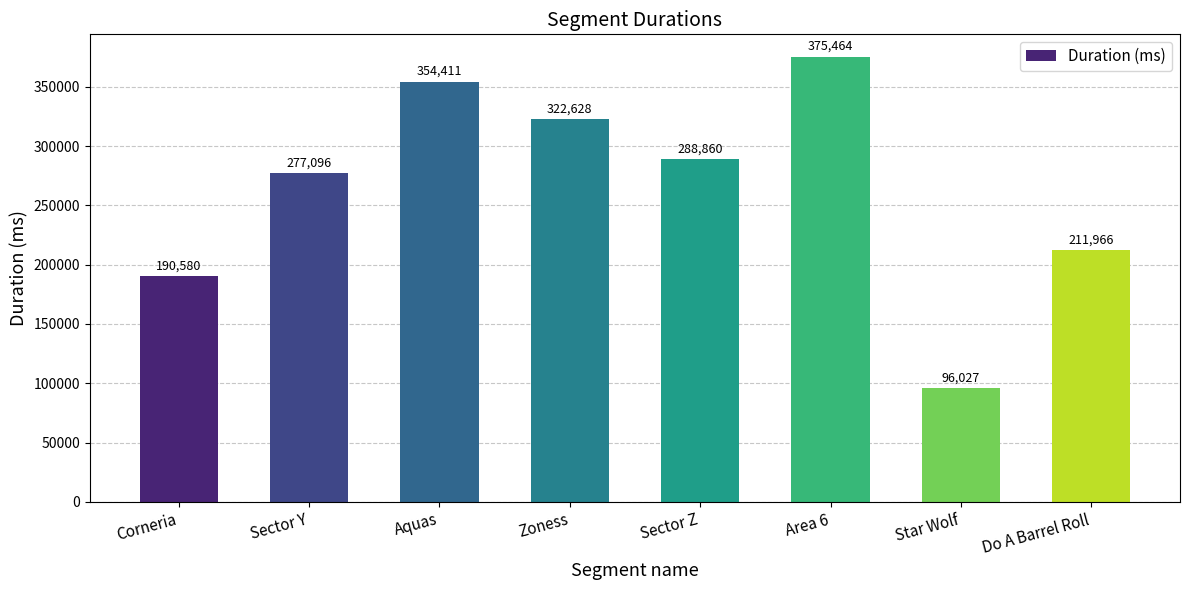

What position from the left is Area 6?

6